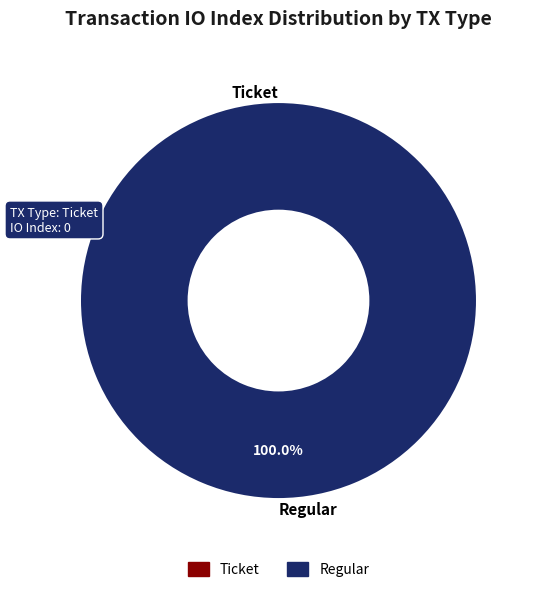

What is the largest slice in the pie chart?

Regular